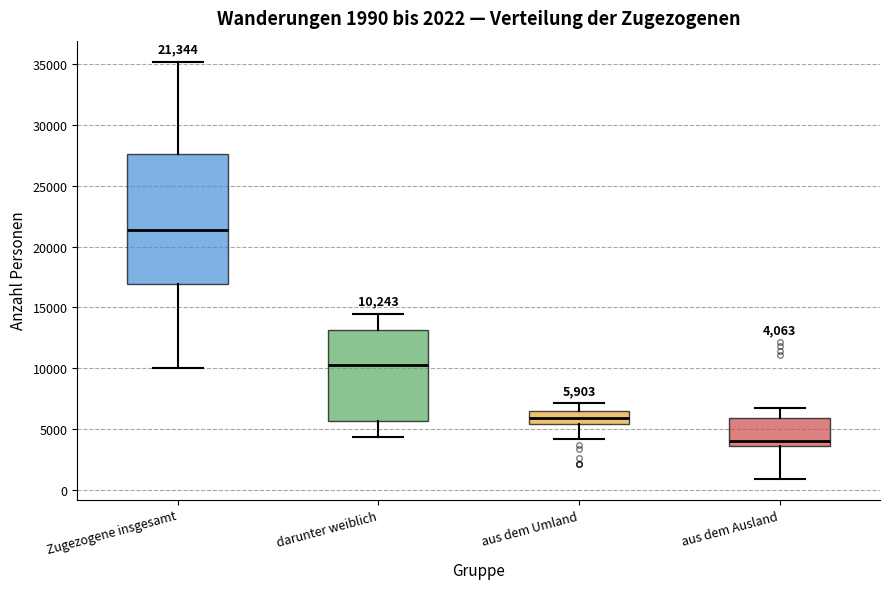

Which box has the lowest median line?

aus dem Ausland